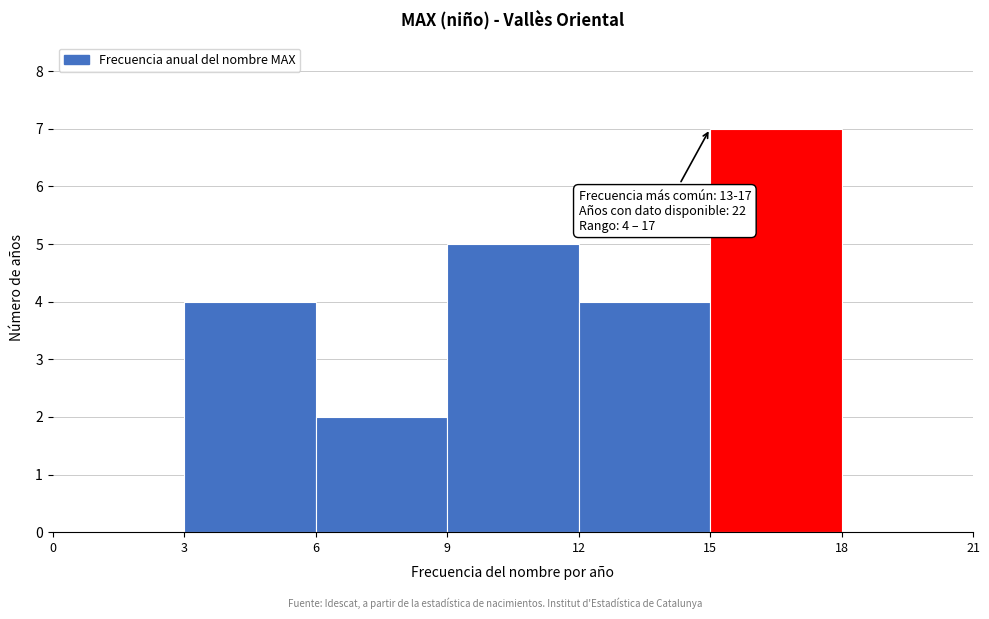

Over which range of the x-axis is the bar tallest?

15 to 18